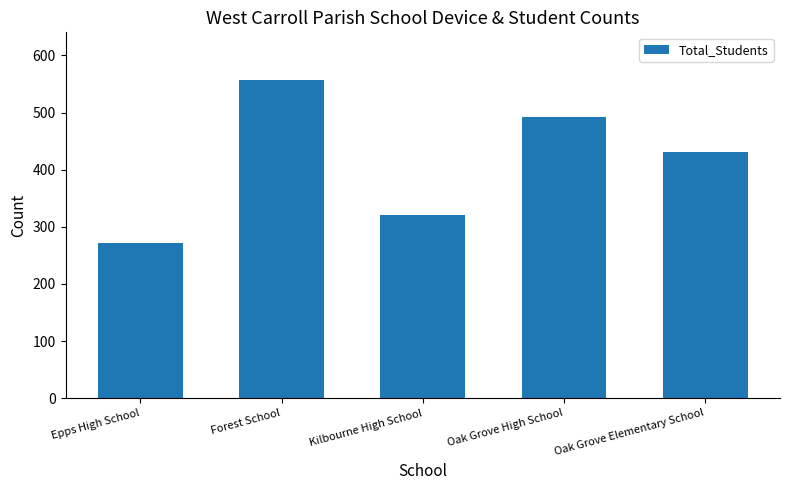

The chart shows a value of 431 at Oak Grove Elementary School. True or false?

True